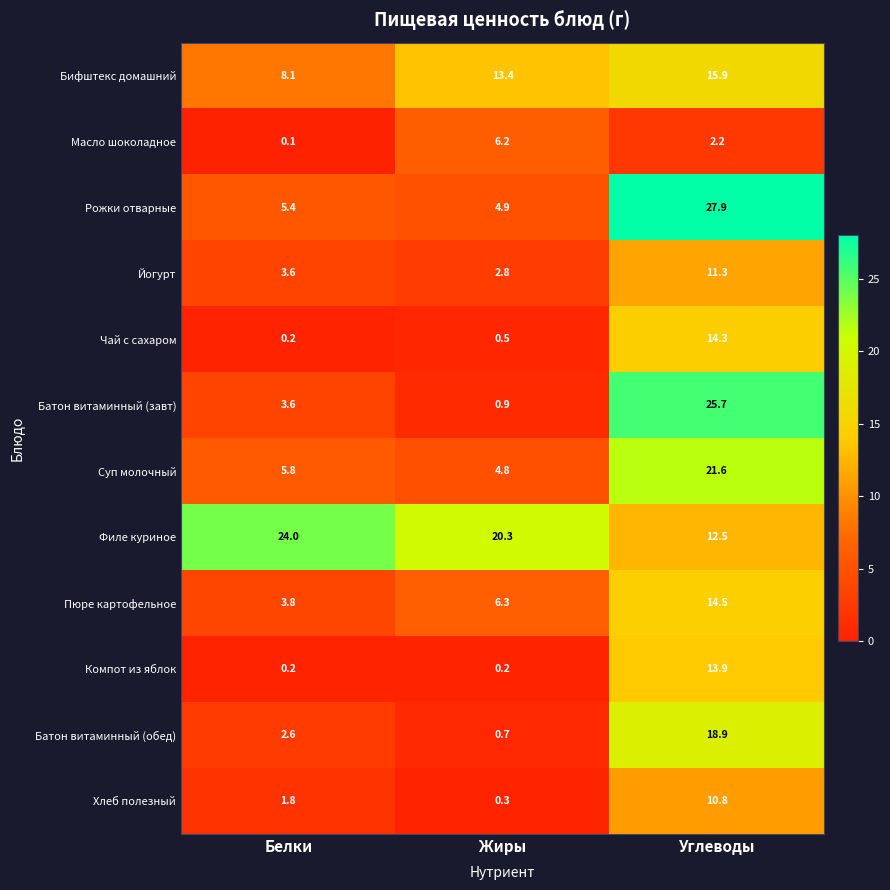

What is the sum of the Батон витаминный (завт) values at Белки and Углеводы?

29.3